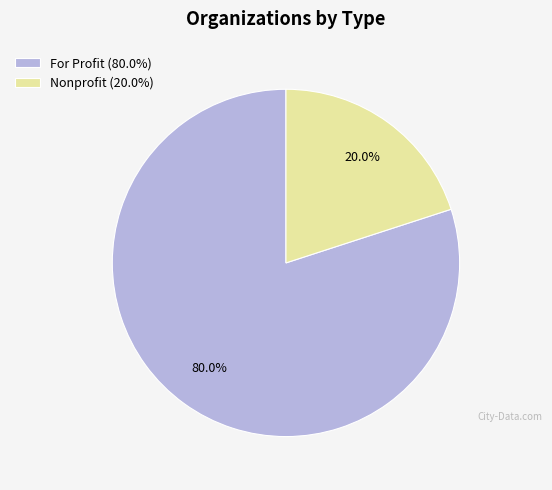

What is the majority slice?

For Profit (80.0%)